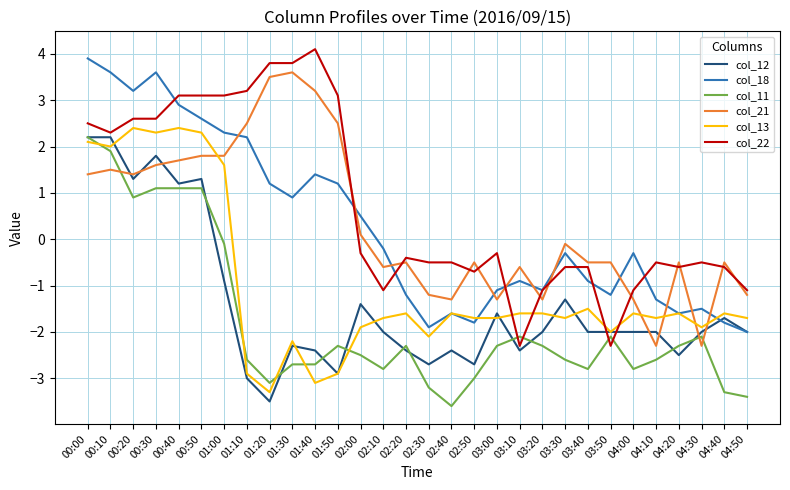

The col_12 series shows -4.0 at 01:40. True or false?

False